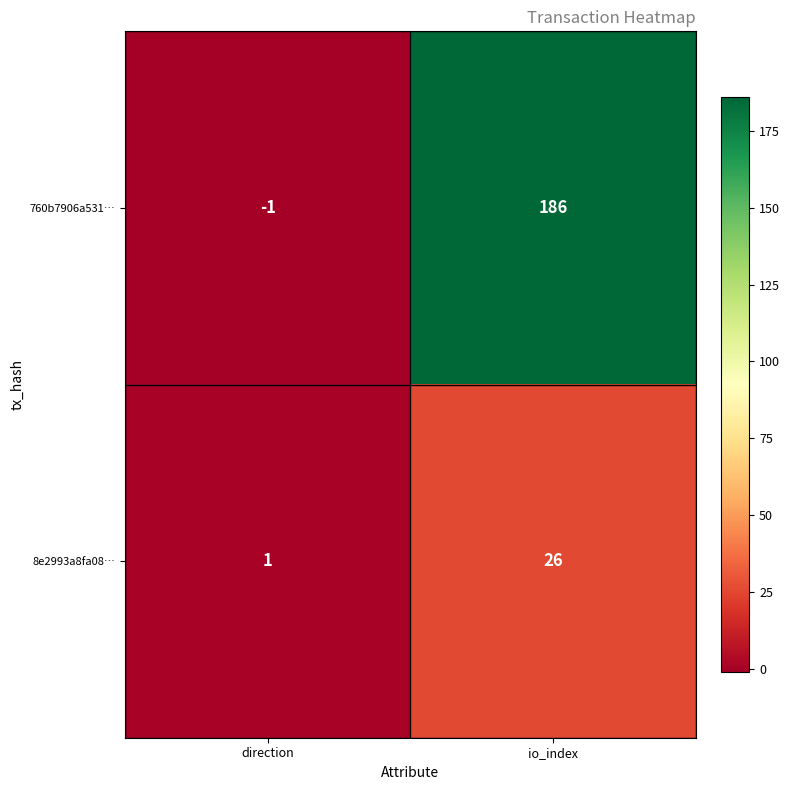

At which category is the sum across all series the highest?

io_index